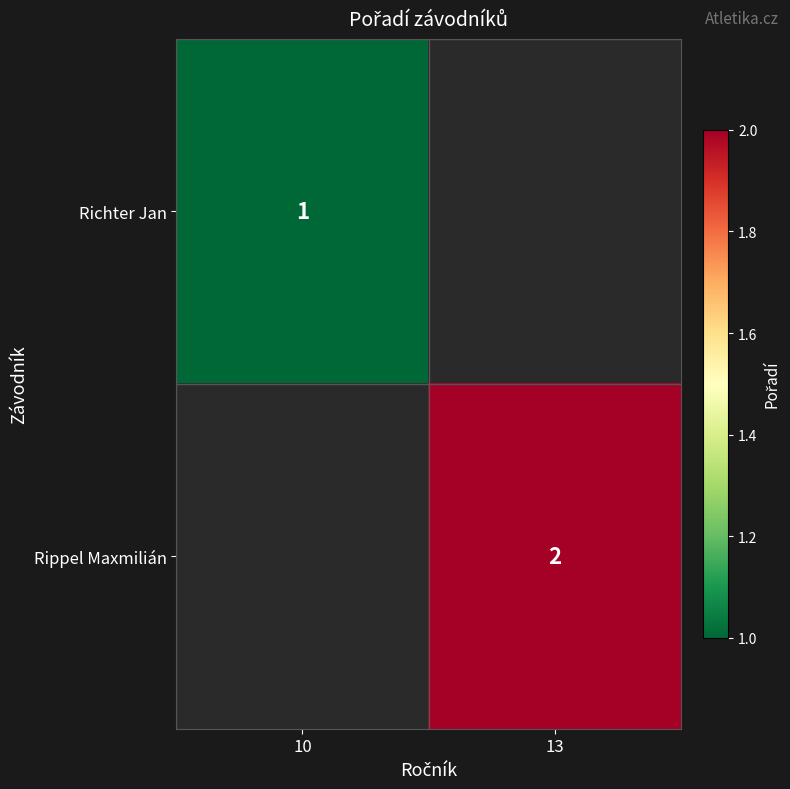

The value of Richter Jan at 10 is 1. True or false?

True